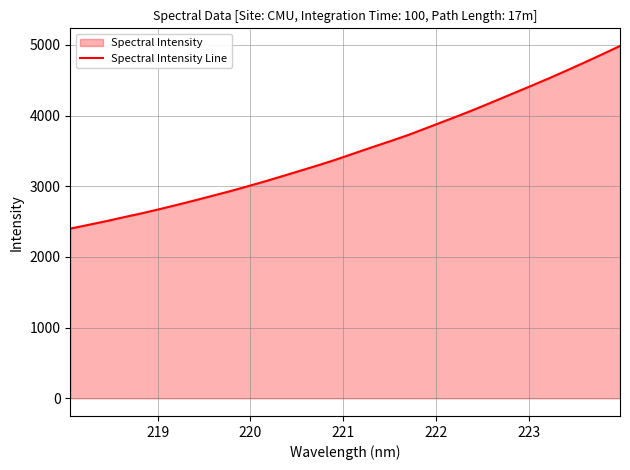

What is the difference between the maximum and minimum values?

2583.9